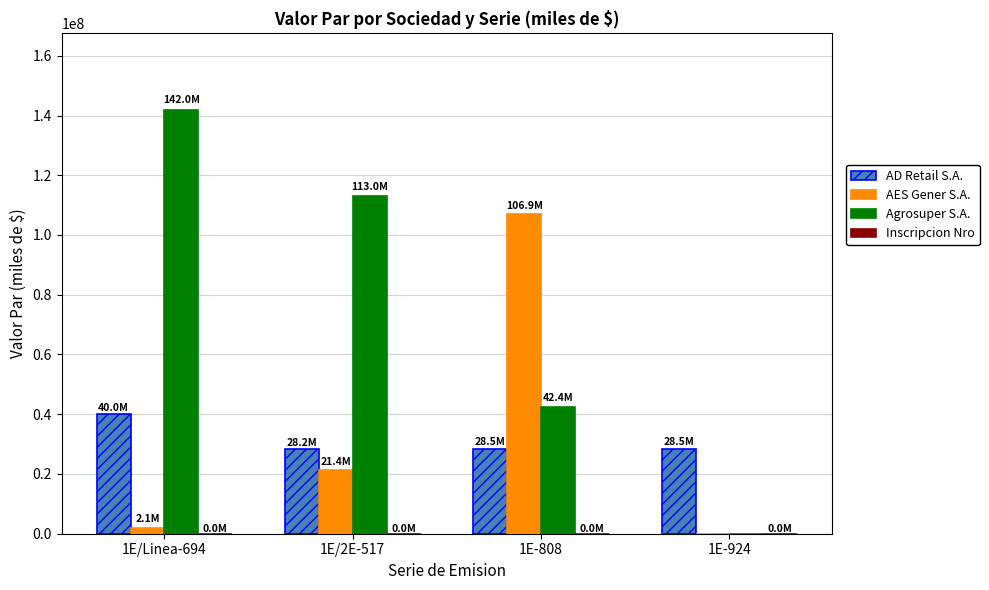

The value of AES Gener S.A. at 1E/2E-517 is 12812223. True or false?

False